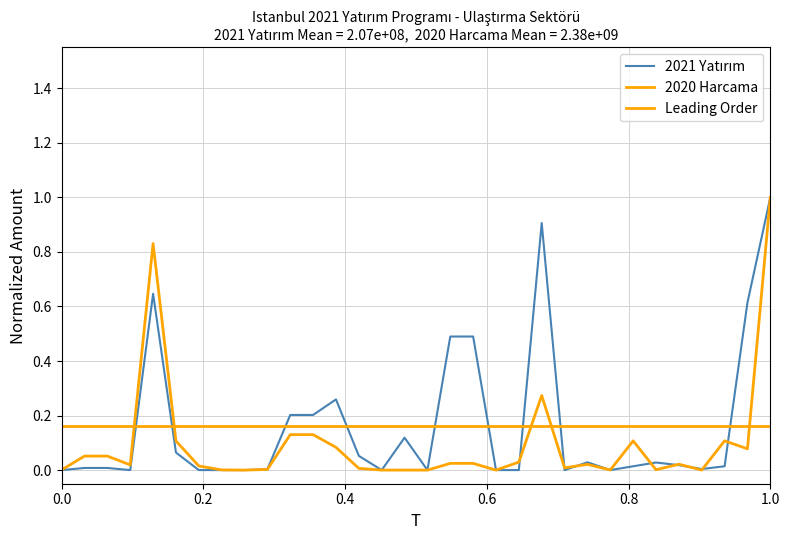

Reading left to right, what are all the values shown in this chart?

2021 Yılı Yatırımı (Toplam): 0.0	0.0	0.0	0.0	0.6	0.1	0.0	0.0	0.0	0.0	0.2	0.2	0.3	0.1	0.0	0.1	0.0	0.5	0.5	0.0	0.0	0.9	0.0	0.0	0.0	0.0	0.0	0.0	0.0	0.0	0.6	1.0
2020 Yılı Harcaması (Toplam): 0.0	0.1	0.1	0.0	0.8	0.1	0.0	0.0	0.0	0.0	0.1	0.1	0.1	0.0	0.0	0.0	0.0	0.0	0.0	0.0	0.0	0.3	0.0	0.0	0.0	0.1	0.0	0.0	0.0	0.1	0.1	1.0